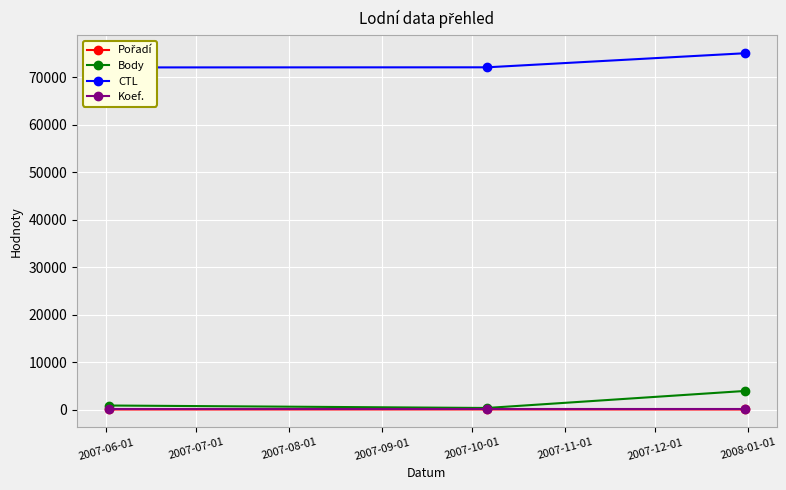

How many data points does each series have?

3